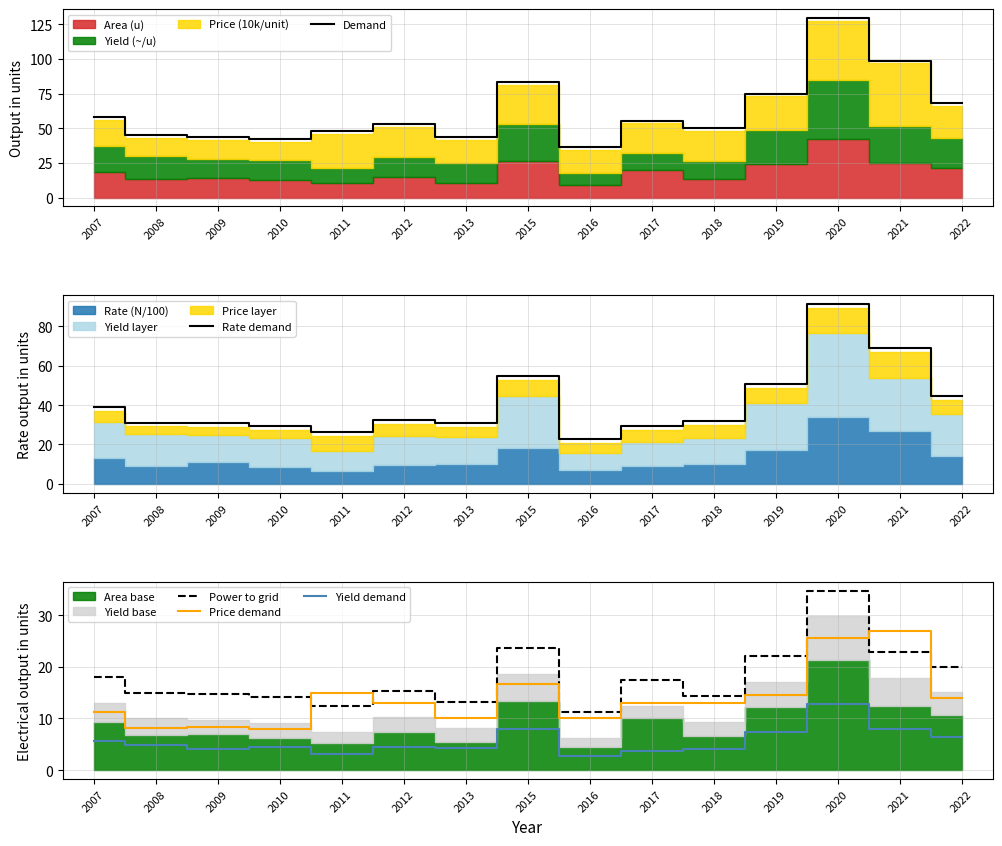

Reading left to right, list all the values displayed in this chart.

Demand: 57.8	45.3	43.4	42.4	48.0	52.9	43.5	83.1	36.5	55.5	50.1	74.9	129.5	98.7	68.1
Rate demand: 39.2	31.2	30.9	29.4	26.3	32.6	31.0	55.0	22.9	29.4	31.8	50.6	91.2	69.2	44.4
Power to grid: 18.0	15.0	14.7	14.1	12.3	15.2	13.2	23.7	11.2	17.4	14.3	22.0	34.8	22.8	20.1
Price demand: 11.2	8.1	8.3	8.0	15.0	13.0	10.0	16.6	10.1	12.9	12.9	14.6	25.5	27.0	13.9
Yield demand: 5.6	4.9	4.1	4.4	3.1	4.4	4.2	8.0	2.6	3.6	4.0	7.3	12.8	8.0	6.5